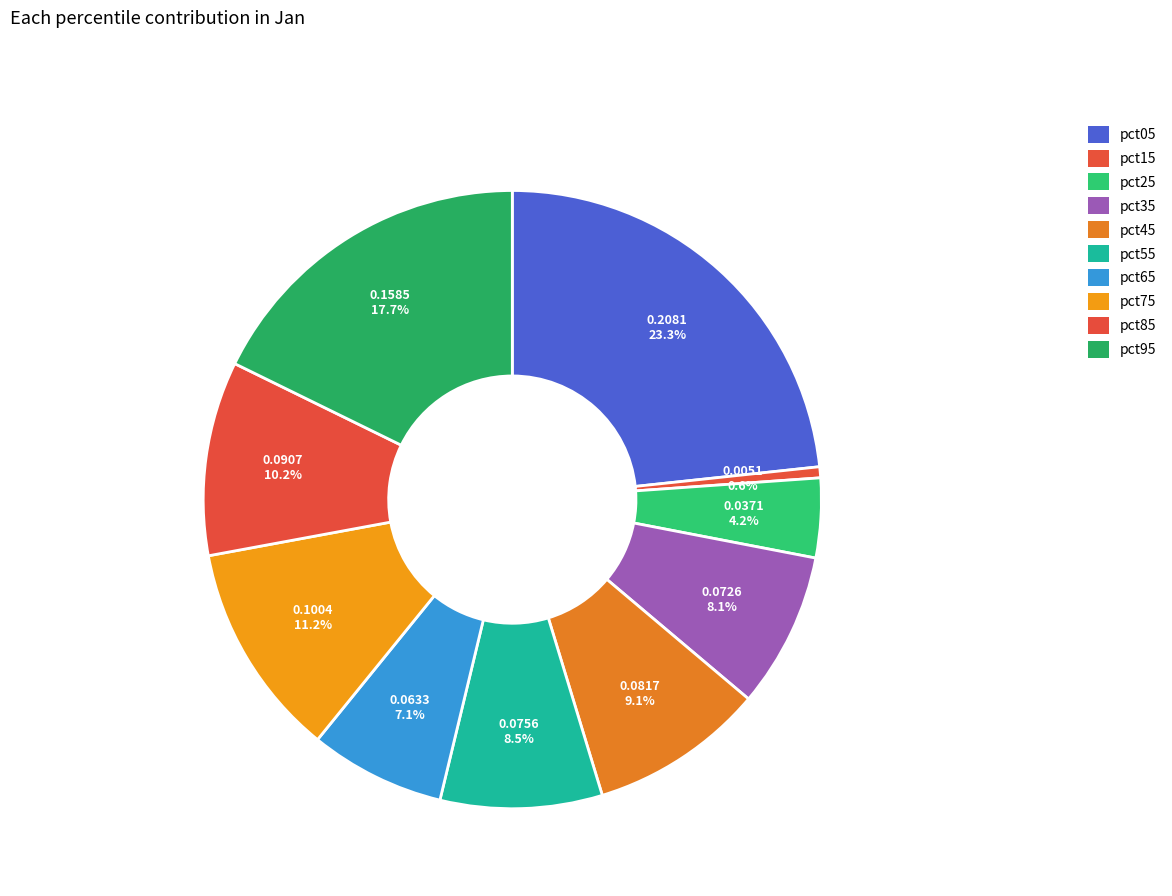

Is pct15 the majority of the pie?

No